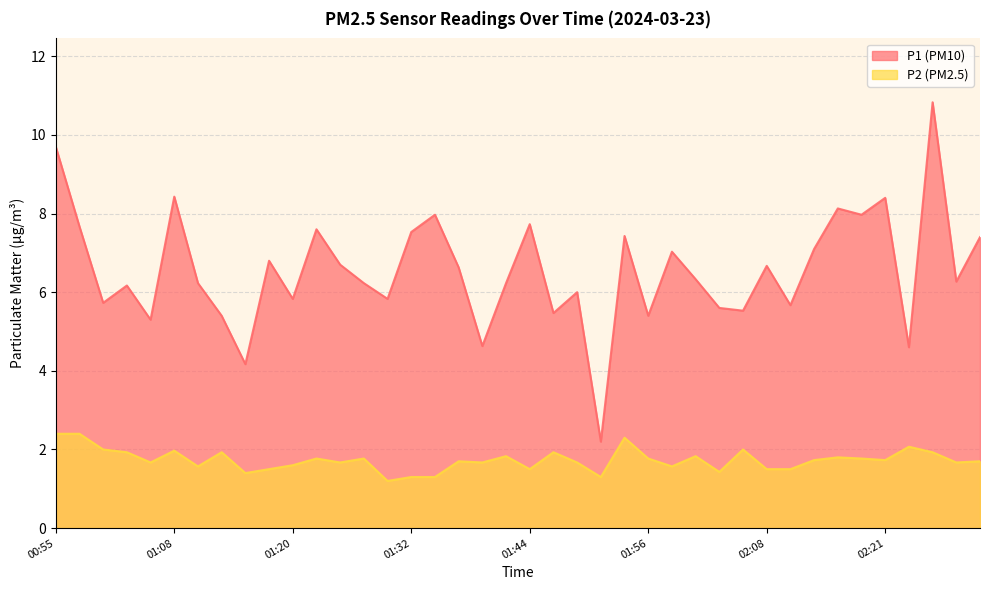

How many lines are shown in the chart?

2